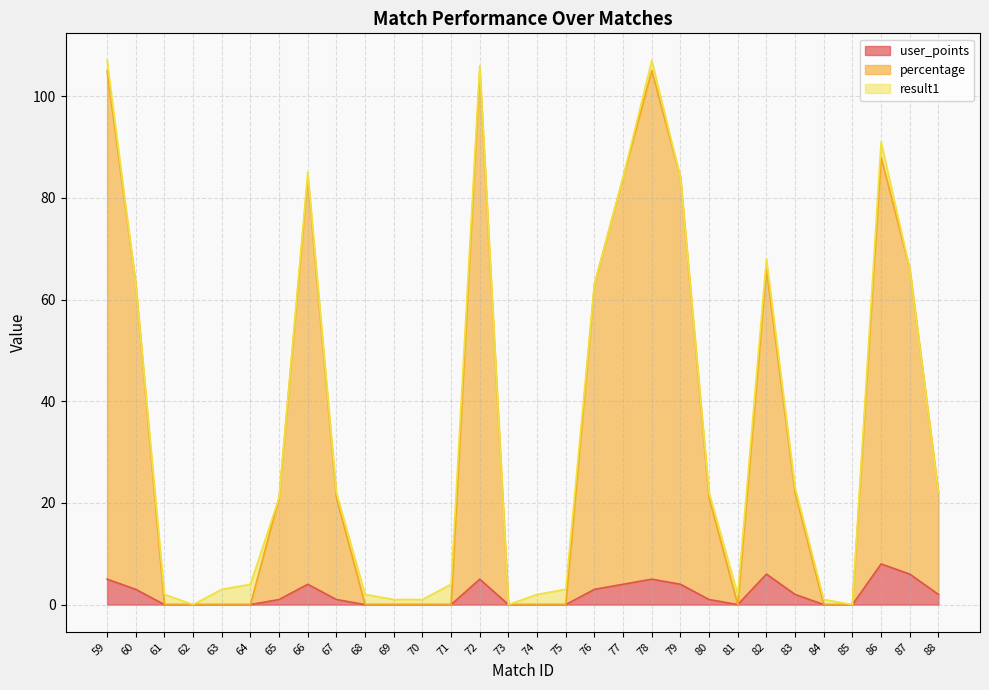

At how many categories does at least one series exceed 98?

3